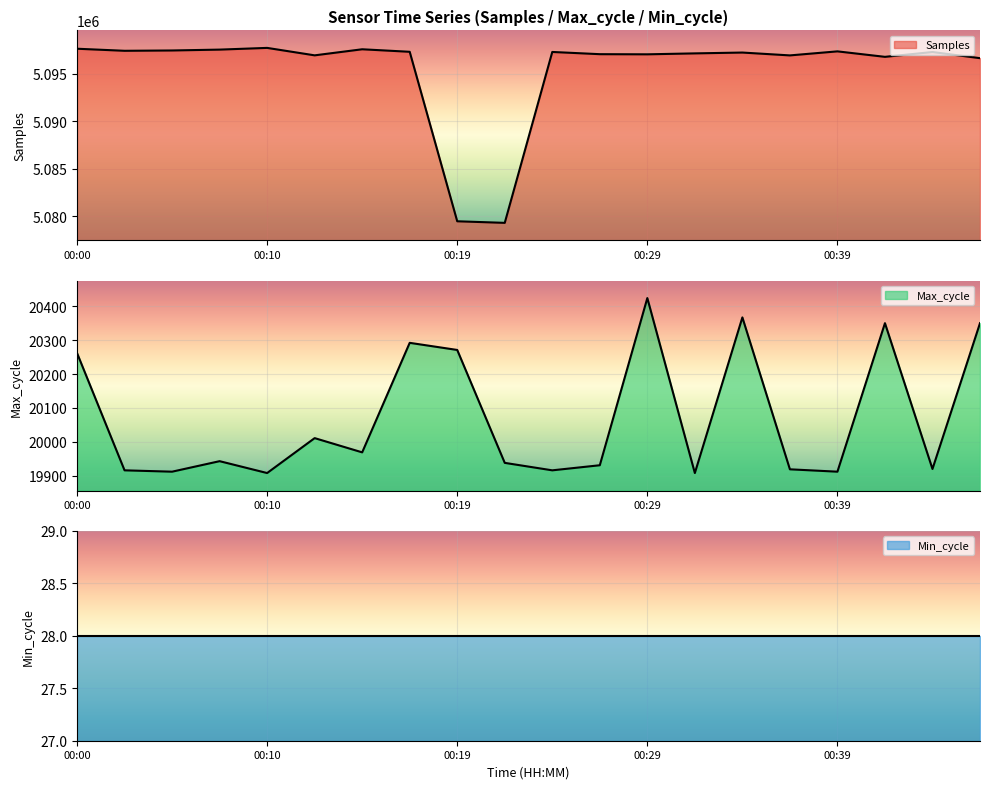

Between 00:10 and 00:19, which series saw the biggest shift?

Samples